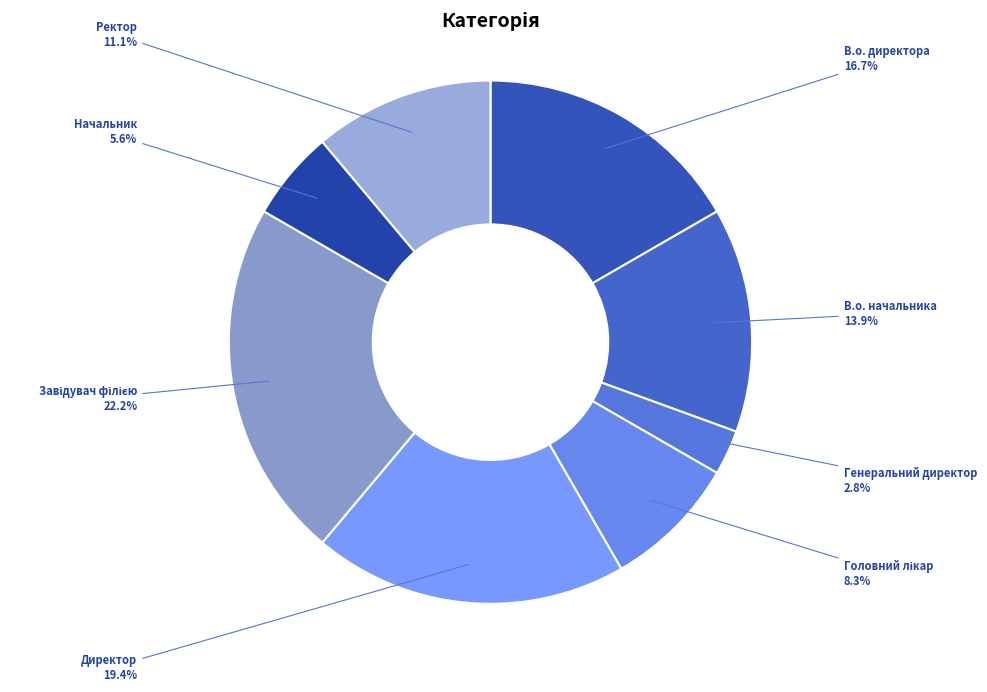

Between Генеральний директор and В.о. начальника, which is larger?

В.о. начальника